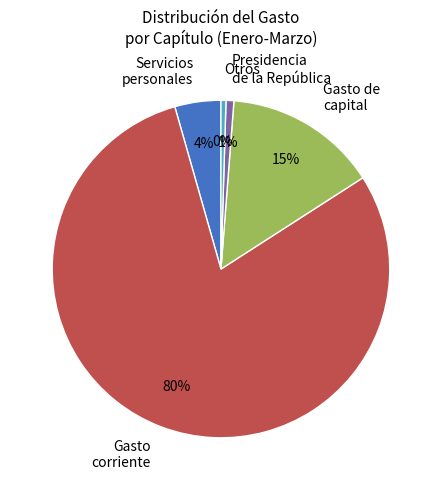

How many segments does this pie chart have?

5